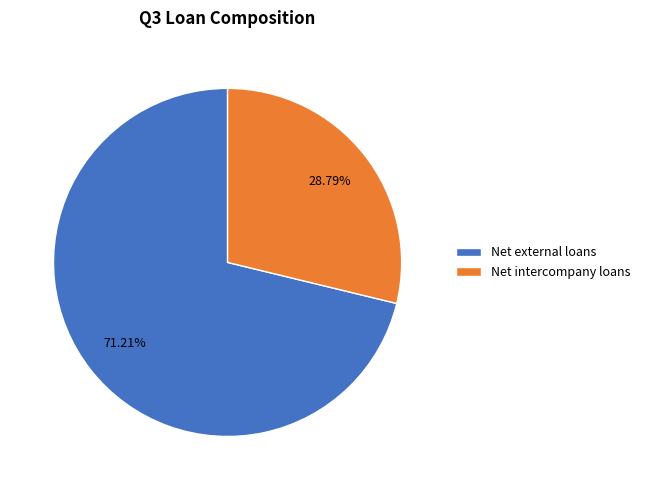

Between Net external loans and Net intercompany loans, which is larger?

Net external loans